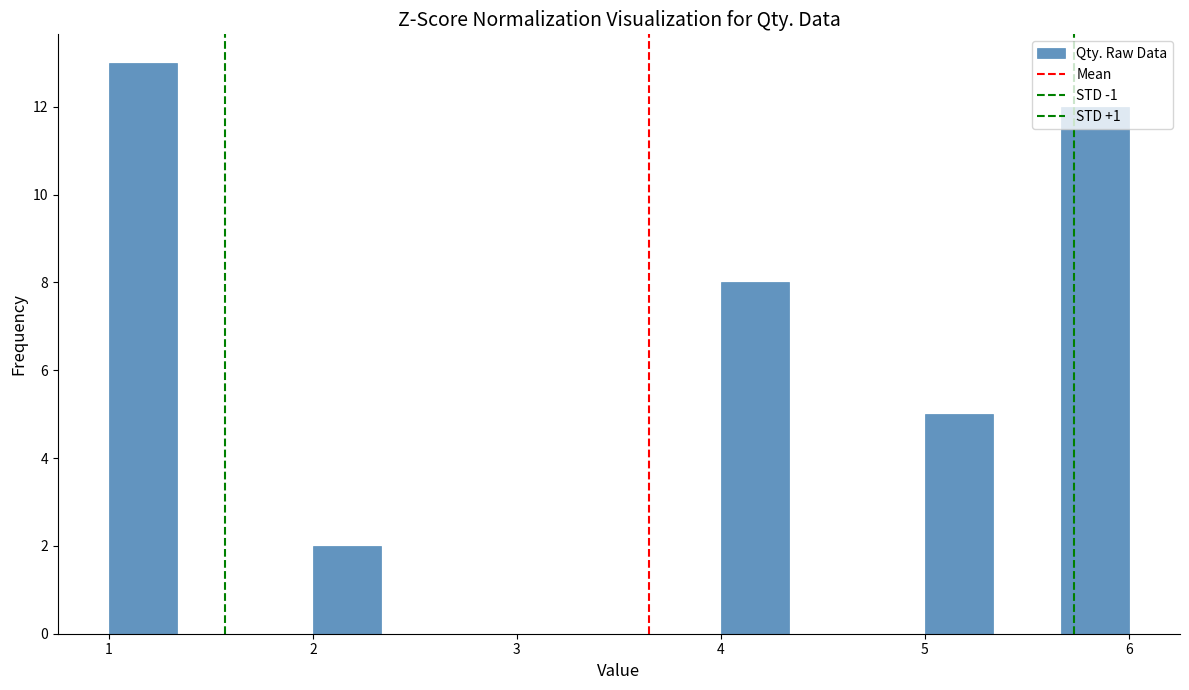

Read against the x-axis, roughly where is the centre of the tallest bar?

1.2